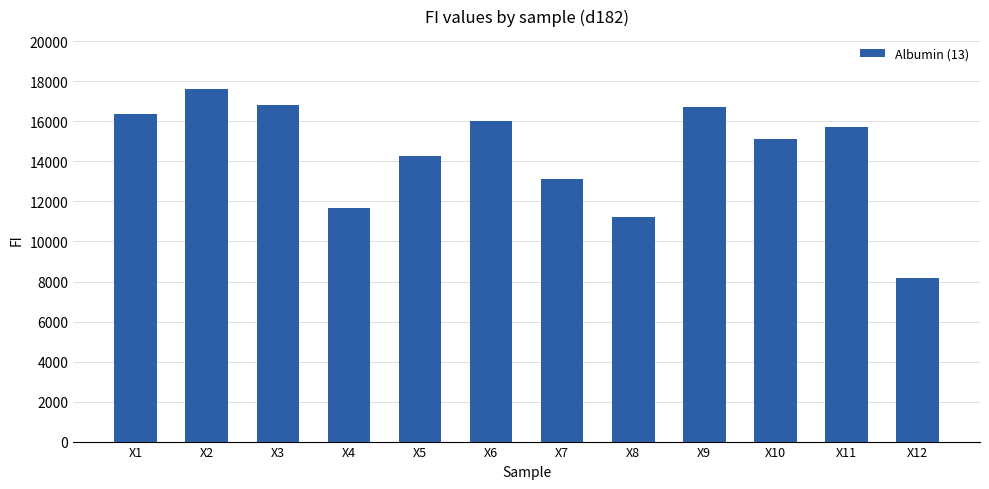

What is the value of the 3rd bar from the left?

16816.8